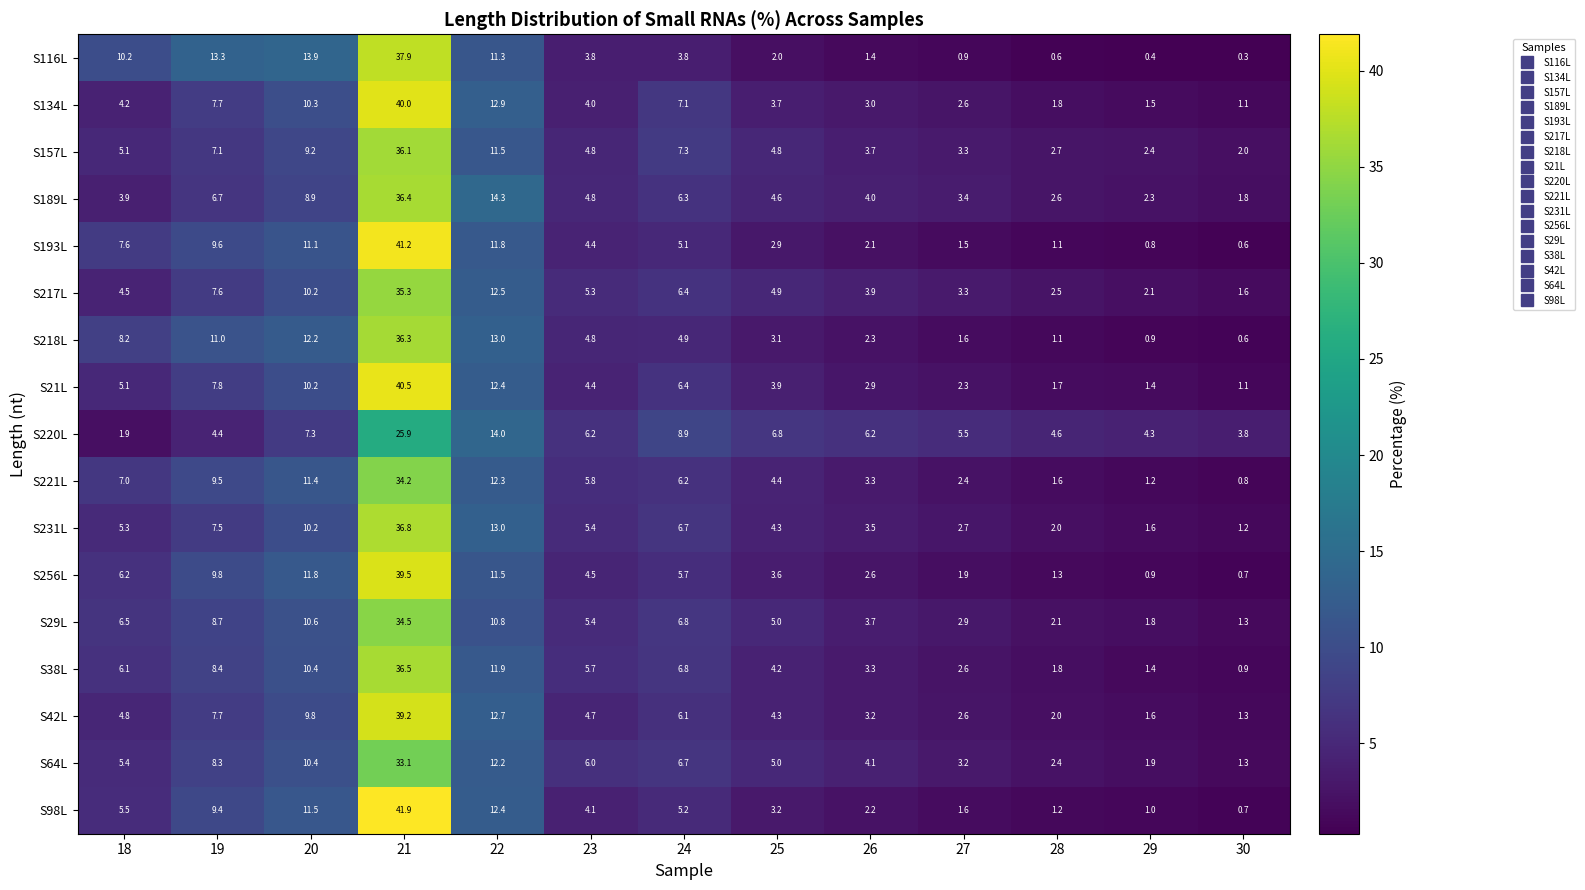

List the series in order of their peak value, lowest first.

S220L, S64L, S221L, S29L, S217L, S157L, S218L, S189L, S38L, S231L, S116L, S42L, S256L, S134L, S21L, S193L, S98L